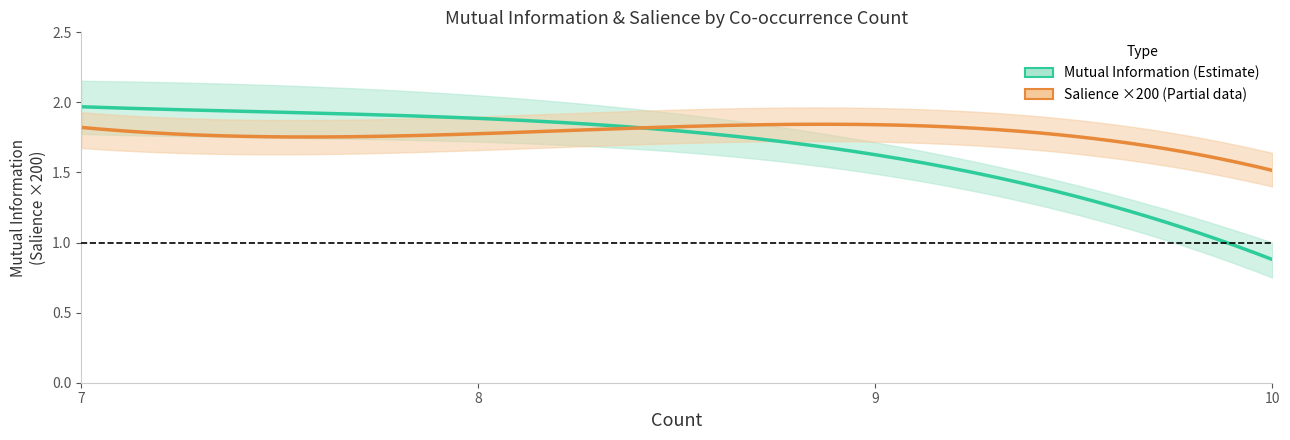

True or false: Salience and MI_lower cross at least once.

False